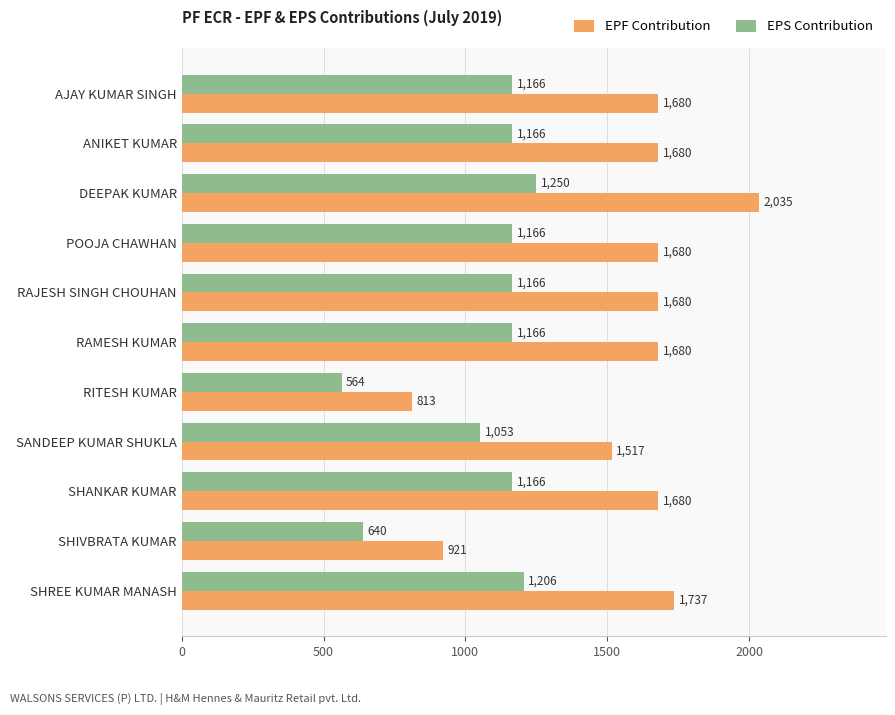

The EPF Contribution series shows 179 at RITESH KUMAR. True or false?

False